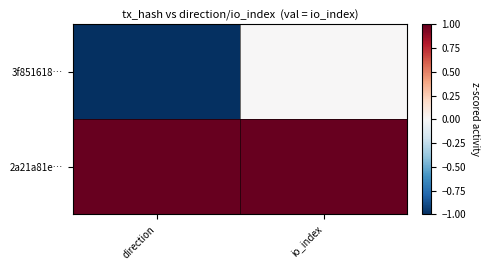

Reading left to right, list all the values displayed in this chart.

3f851618…: direction=-1	io_index=0
2a21a81e…: direction=1	io_index=1